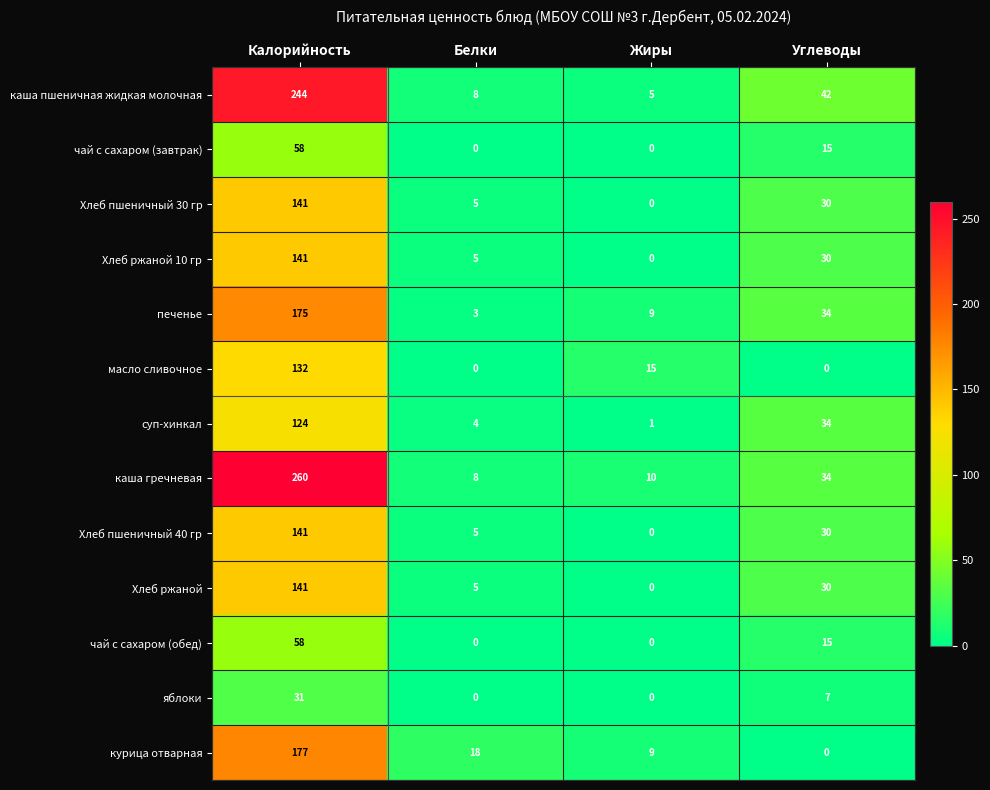

At which label is масло сливочное closest to 66?

Жиры